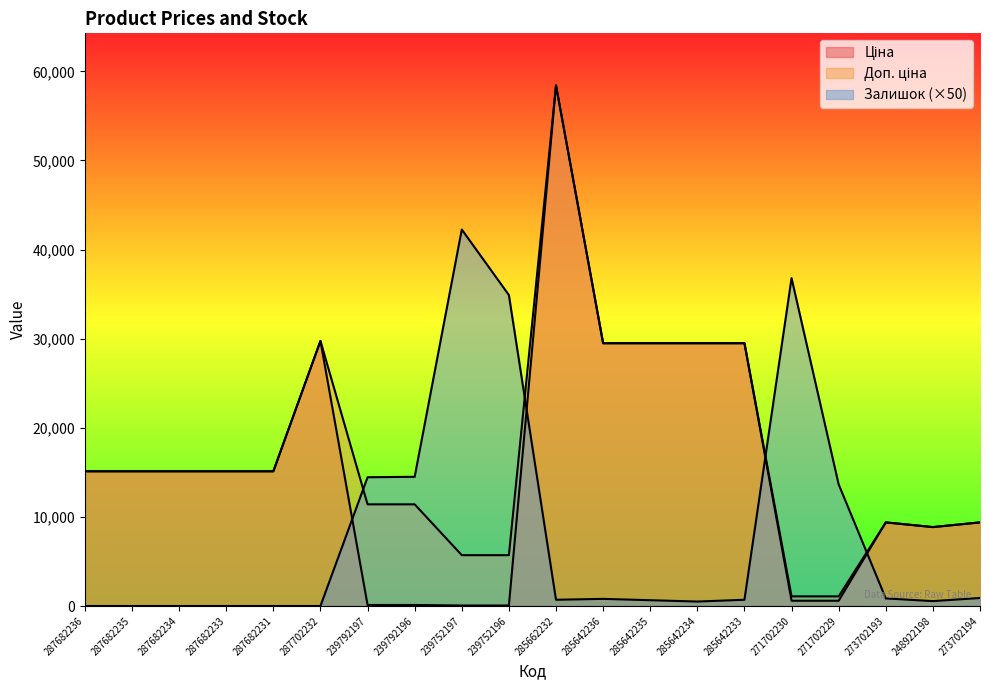

Which series has the largest total across all categories?

Доп. ціна